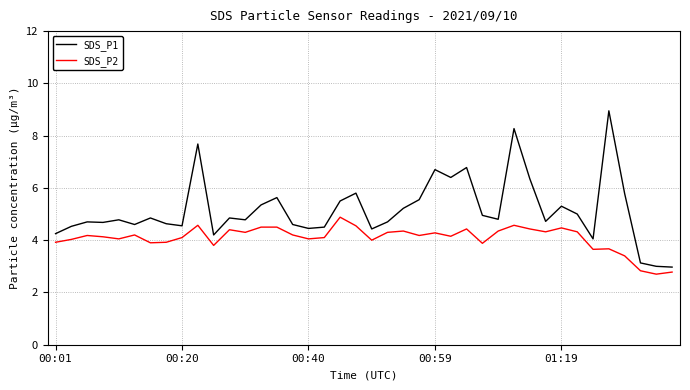

True or false: SDS_P1 and SDS_P2 intersect in this chart.

False